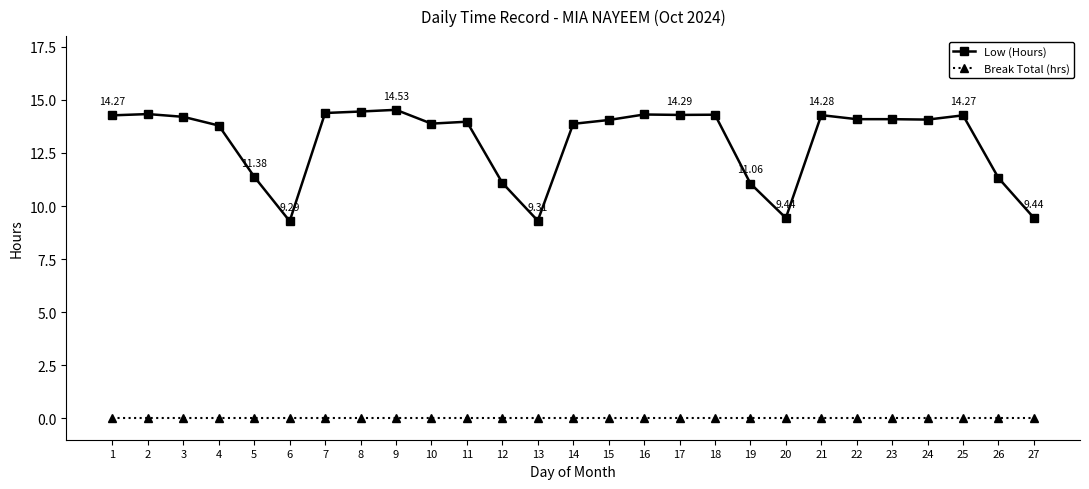

What are all the series names shown in the legend?

Low (Hours), Break Total (hrs)